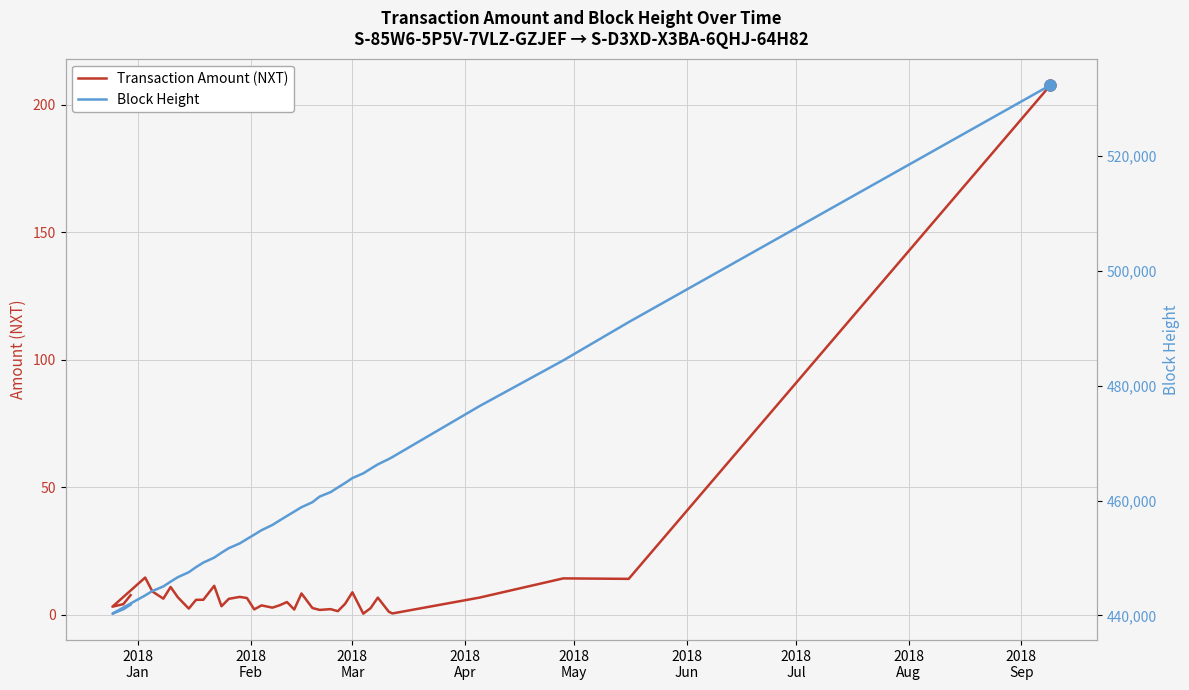

What is the minimum value shown in the chart?

0.5